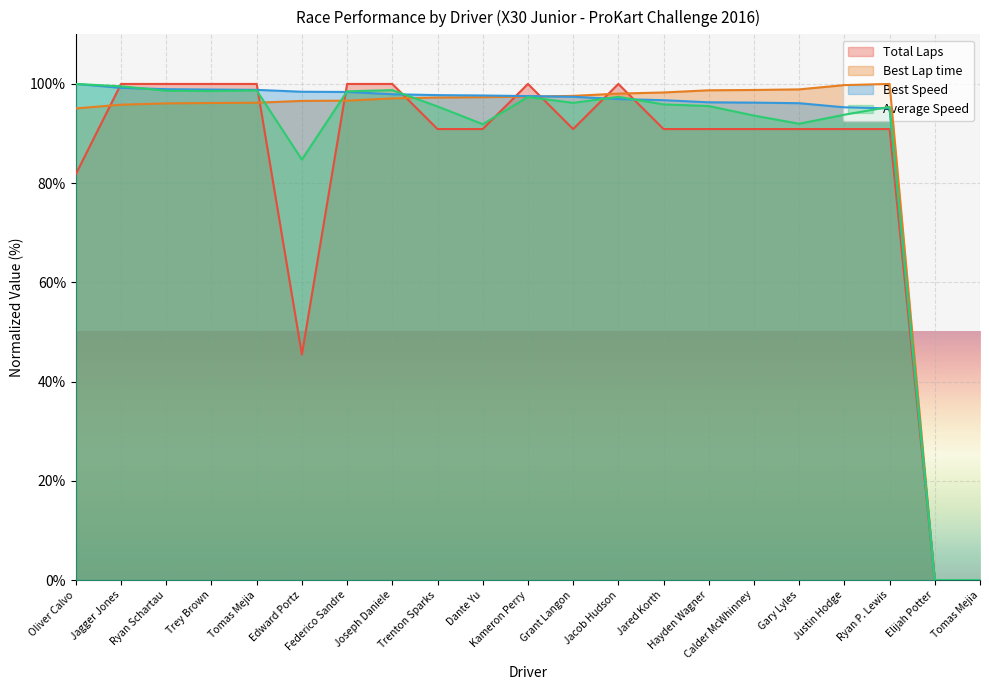

What is the label of the 1st point from the left?

Oliver Calvo